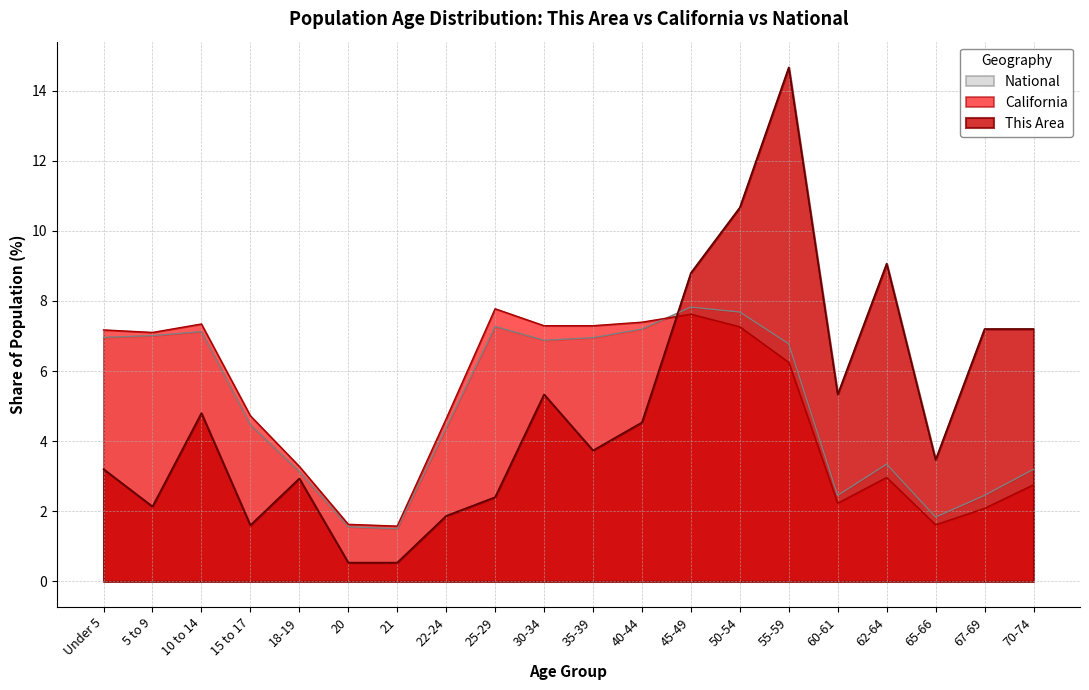

How many interior local peaks does the This Area series have?

5